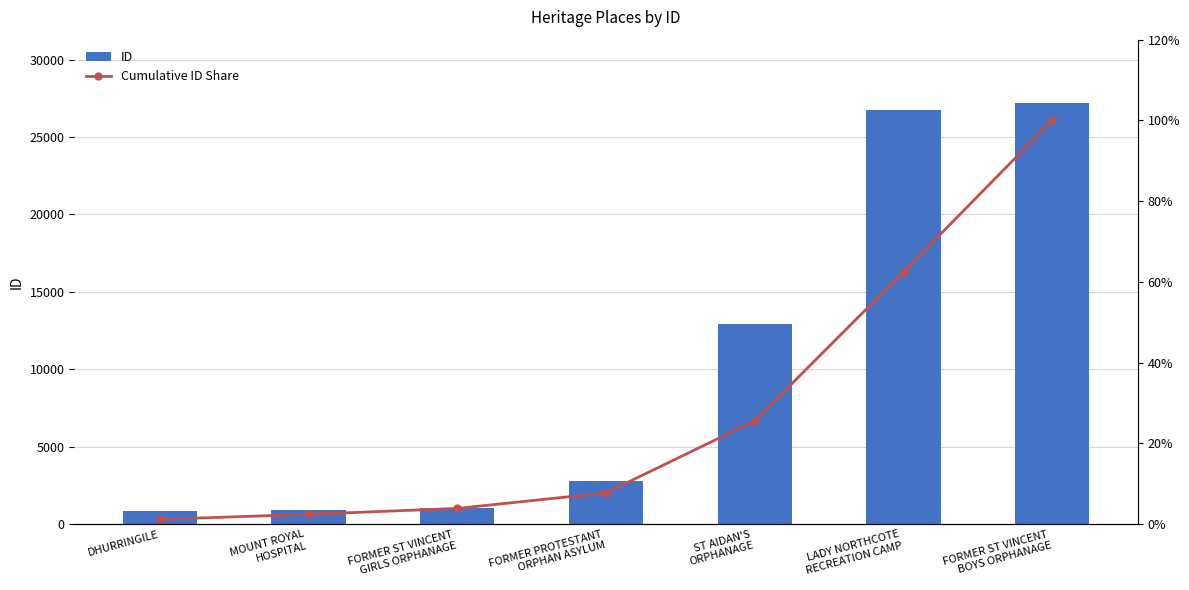

Where is ID nearest to the value 14036?

ST AIDAN'S
ORPHANAGE